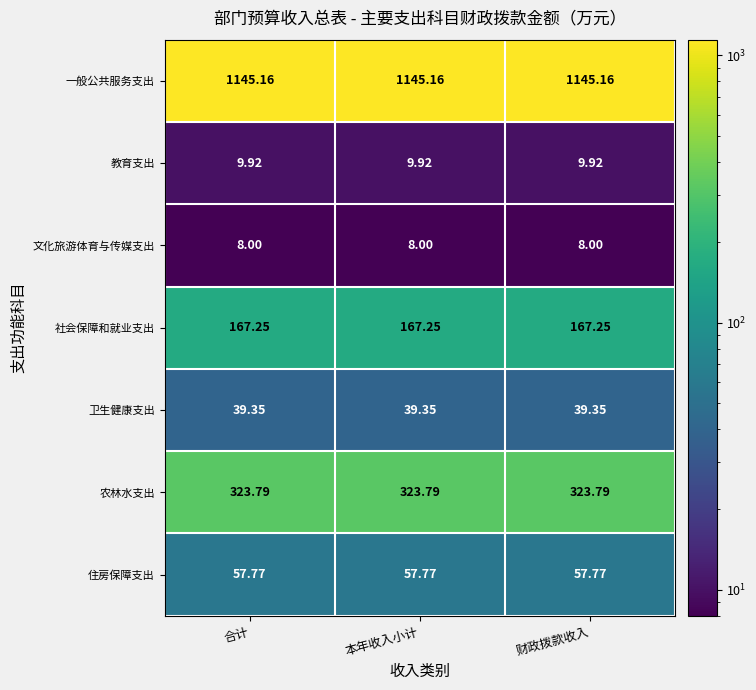

Which series has the largest total across all categories?

一般公共服务支出